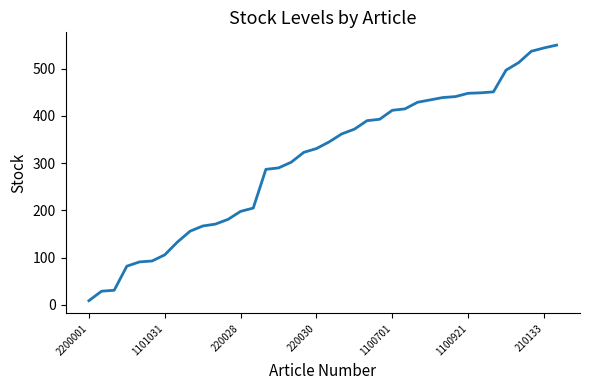

What is the difference between the maximum and minimum values?

541